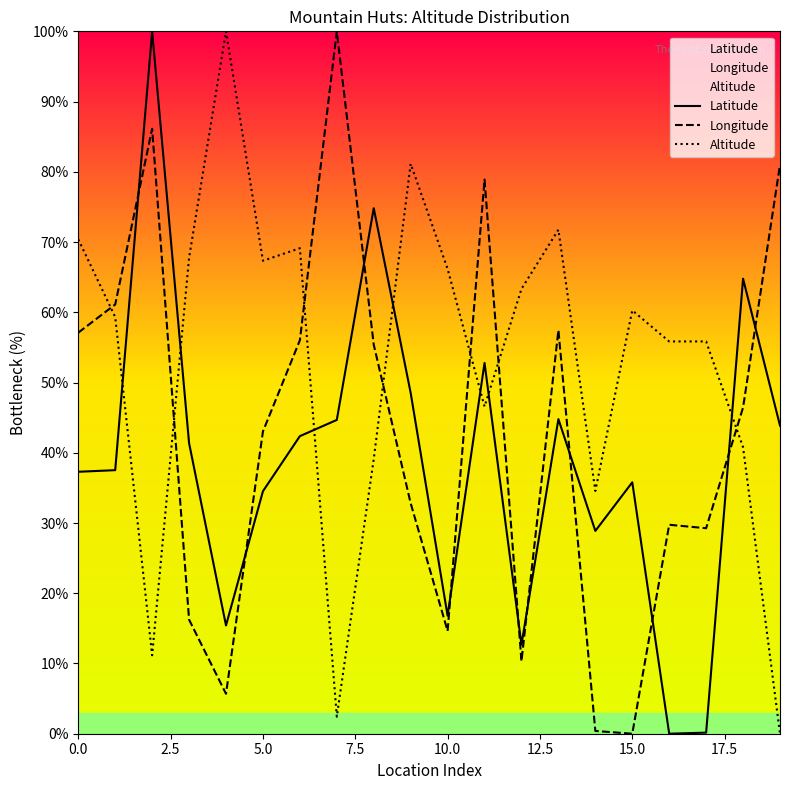

How many distinct data groups are displayed?

3